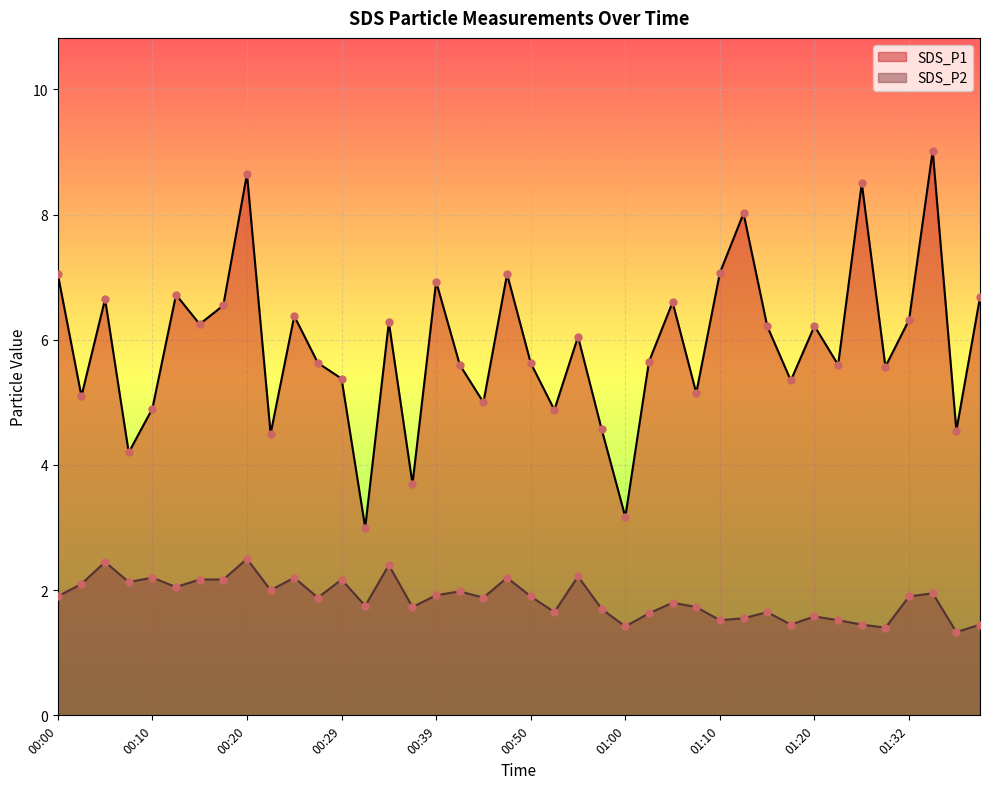

Which series contains the highest Y value?

SDS_P1